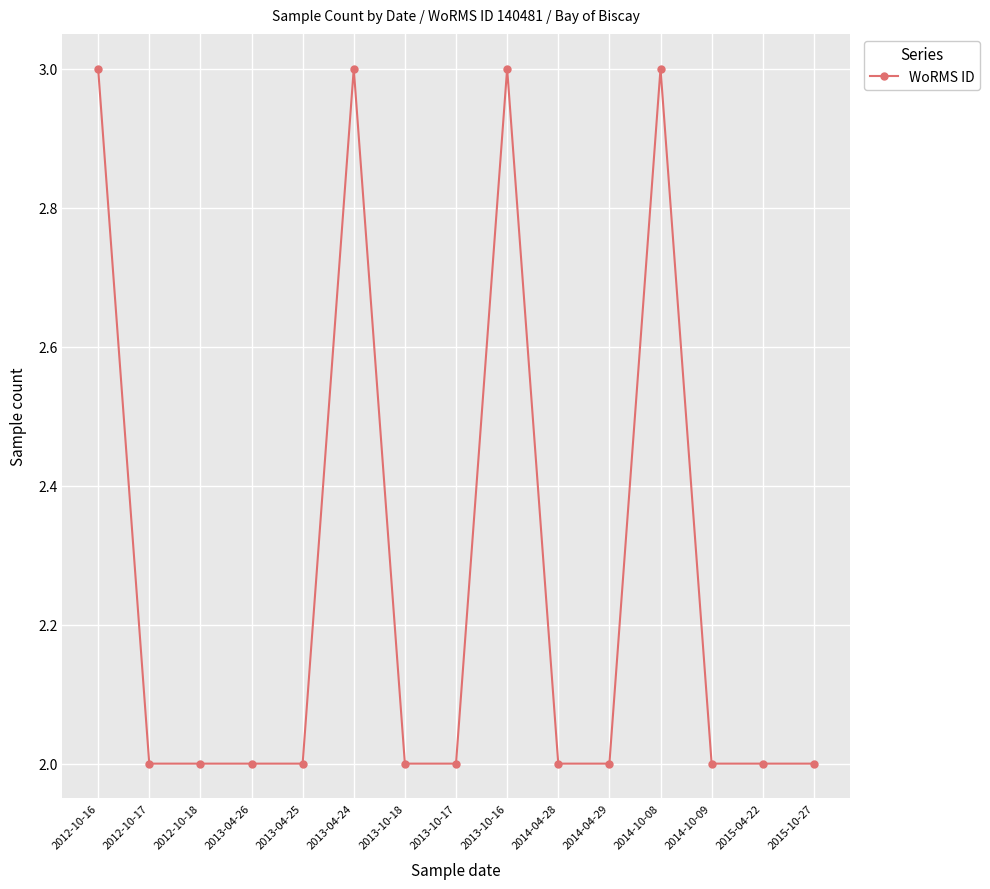

How many categories are shown in the chart?

15